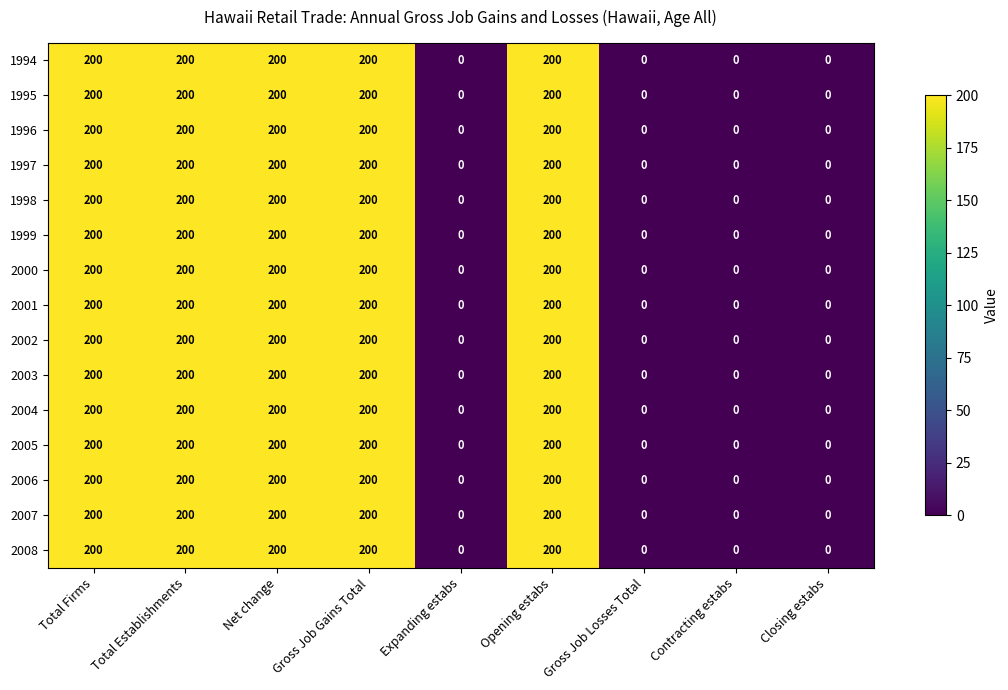

What is the difference between the maximum and minimum values in the 2003 series?

200